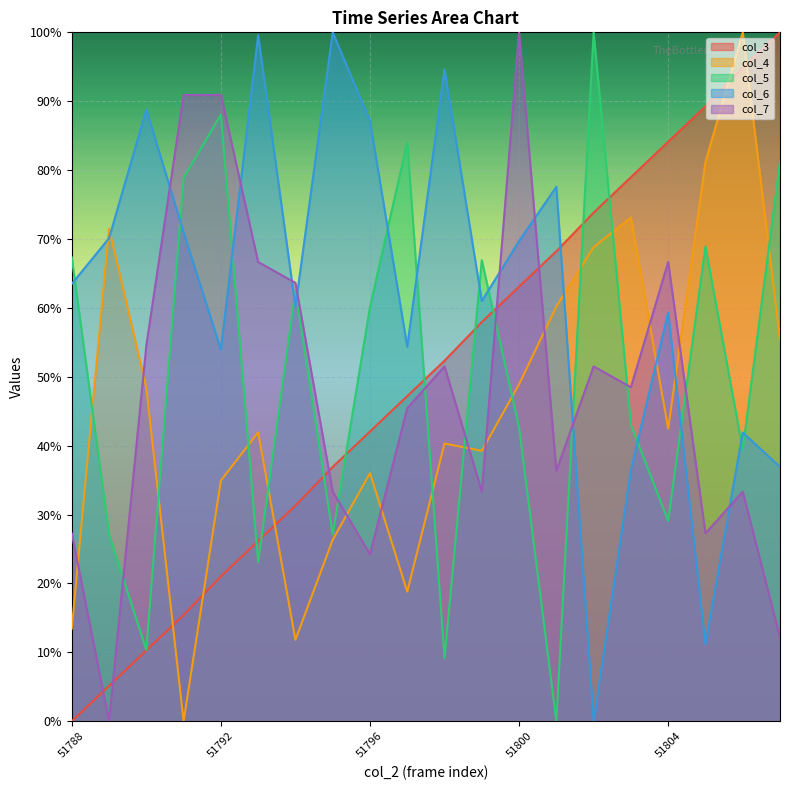

At which label is col_5 closest to 50?

51803